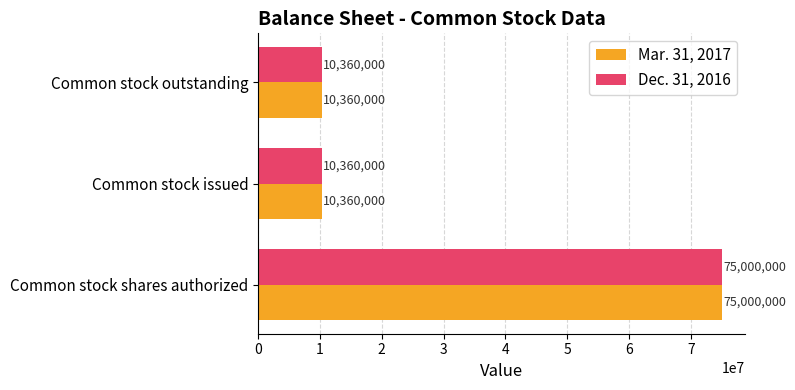

What is the smallest value displayed?

10360000